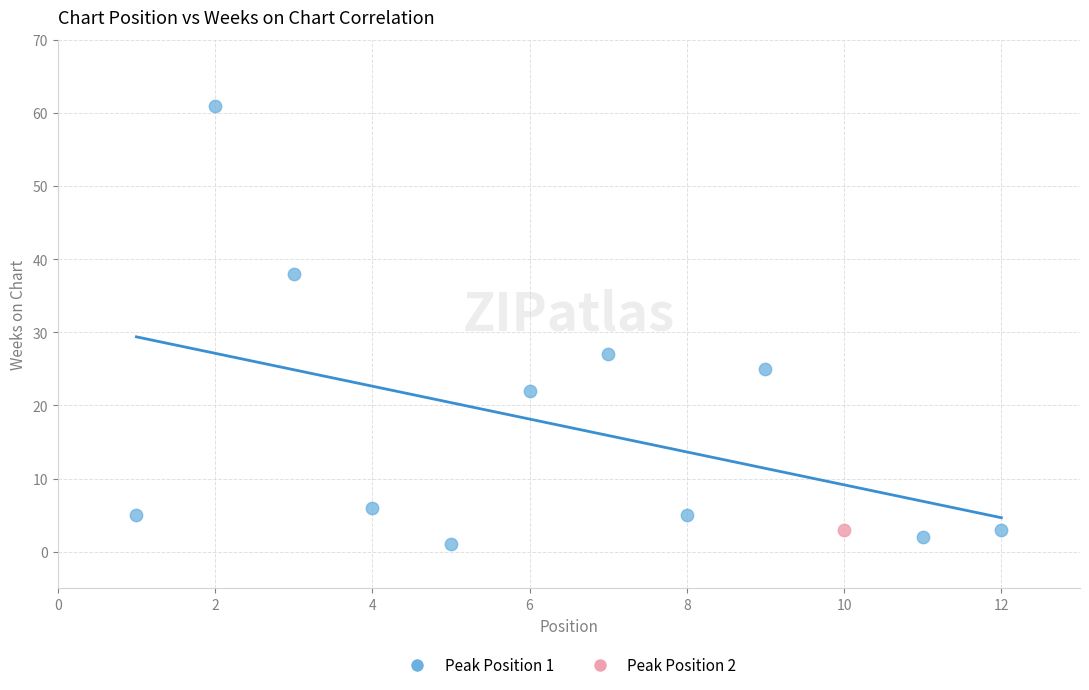

What are all the series names shown in the legend?

Peak Position 1, Peak Position 2